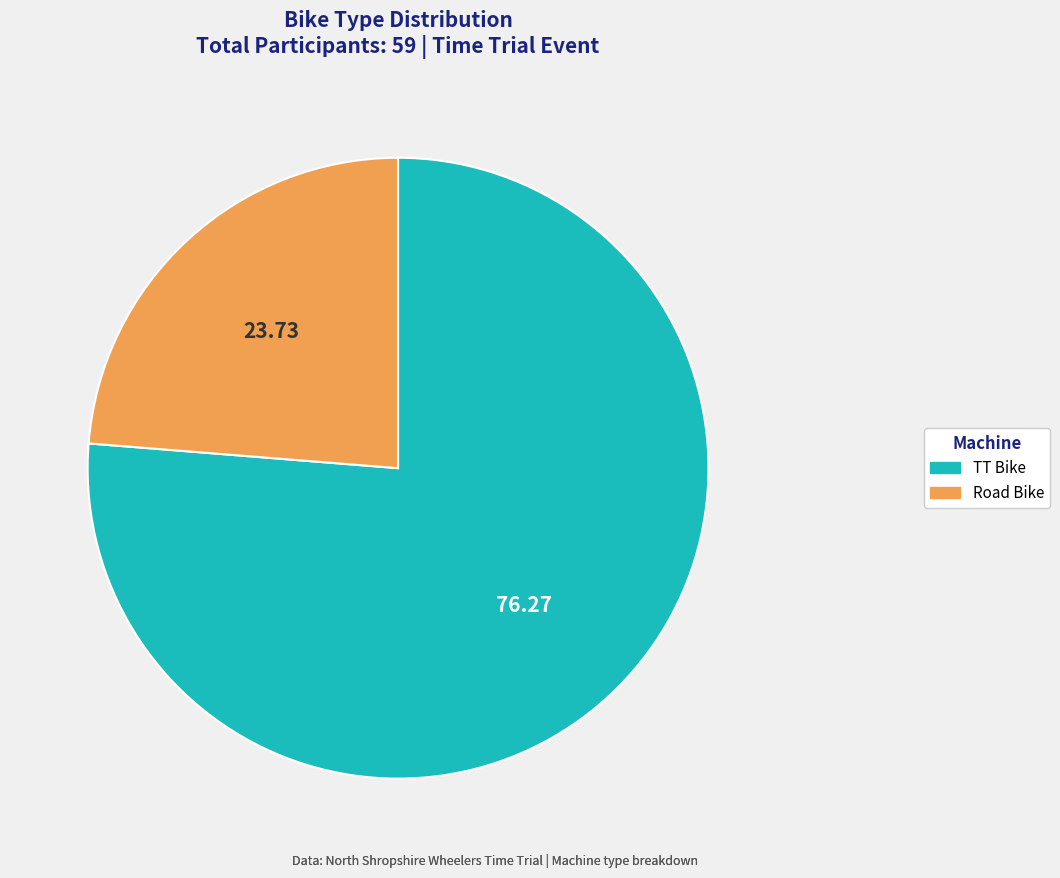

Approximately how many times larger is the value at Road Bike compared to TT Bike?

0.3